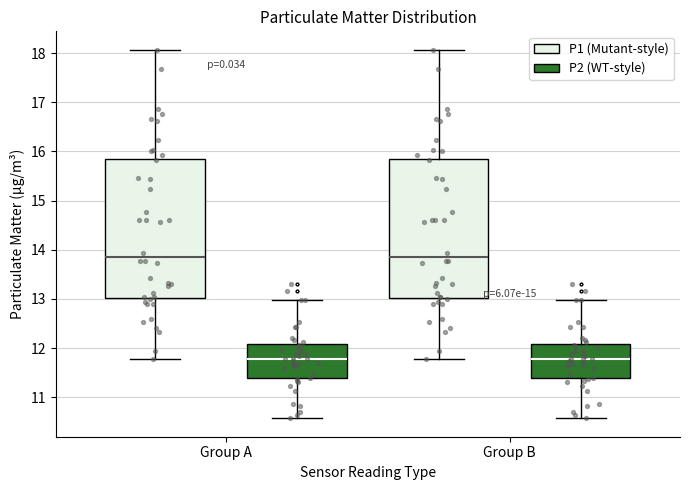

Where does the lower whisker of the box for Group B (P1 (Mutant-style)) end on the y-axis? The values are not printed on the chart, so give them approximately, as read against the axis.

11.8